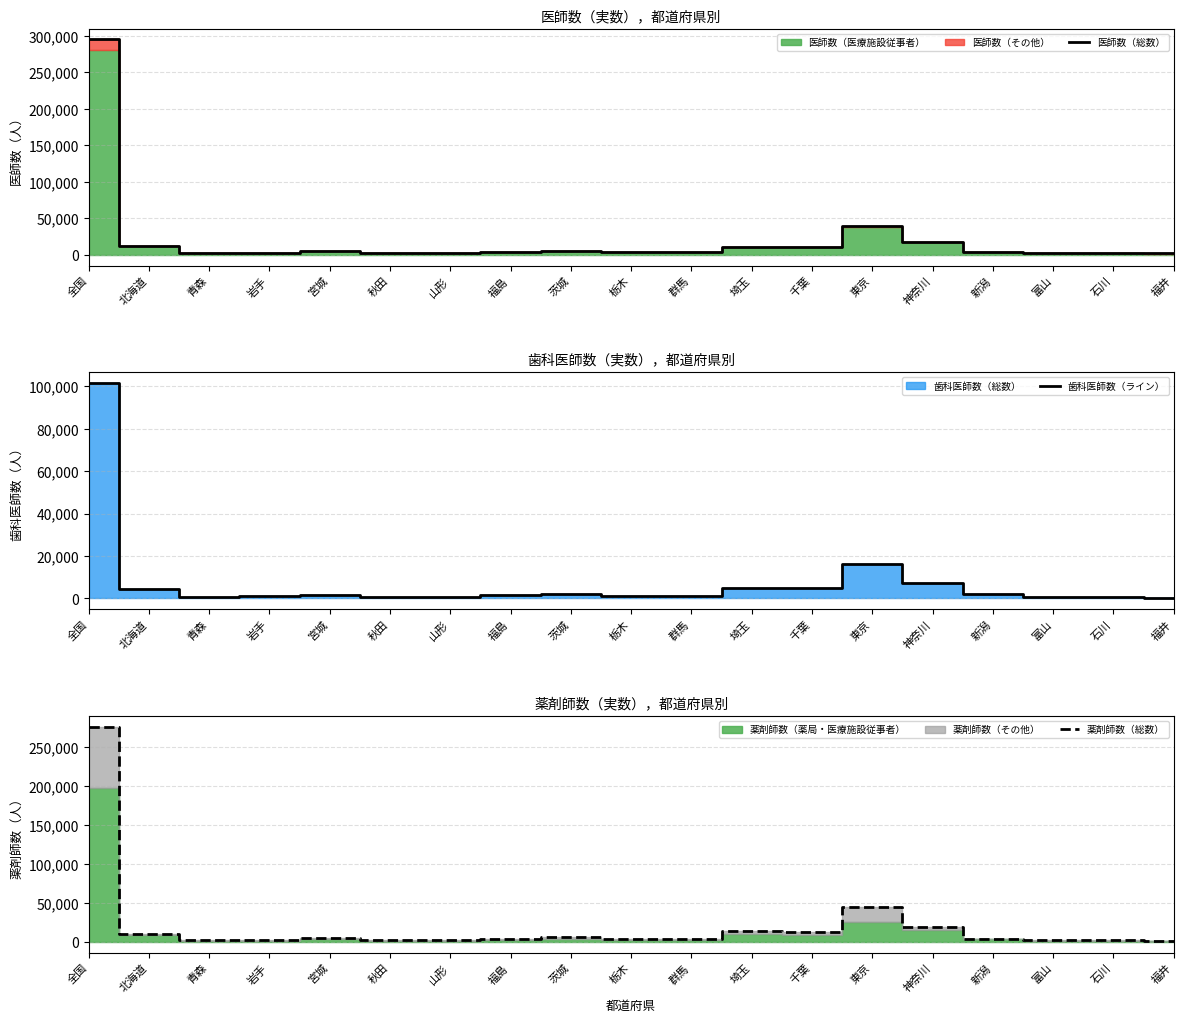

Count the number of categories in the chart.

19